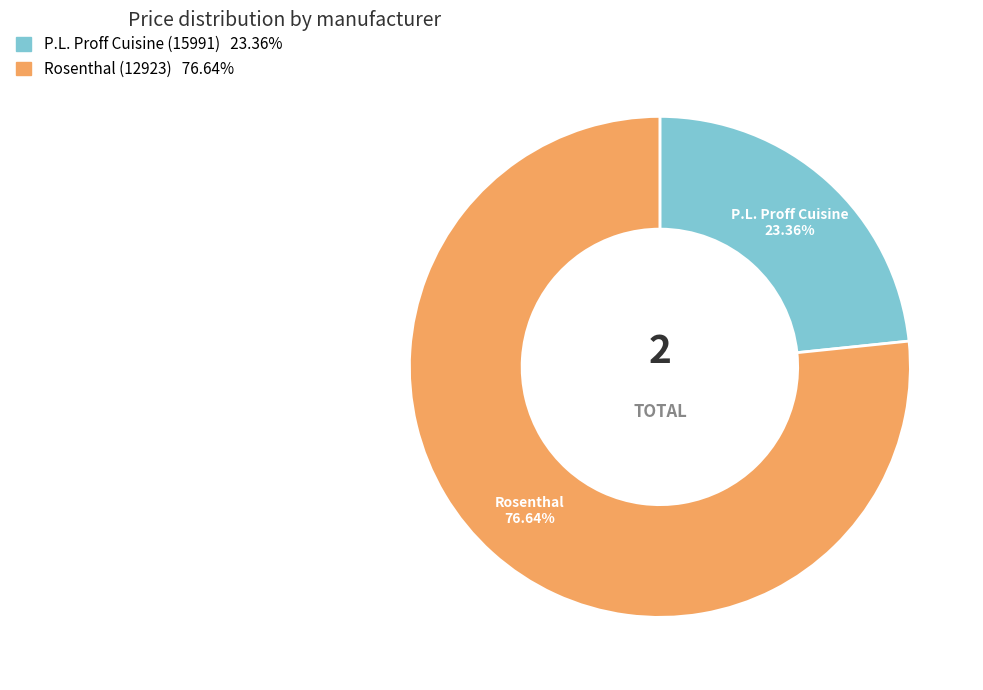

To the nearest percent, what is the average slice percentage?

50%